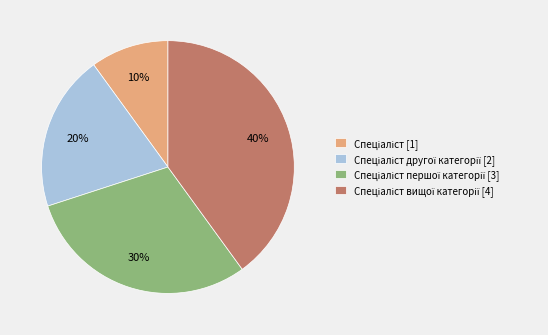

Is there a majority slice in this chart?

No